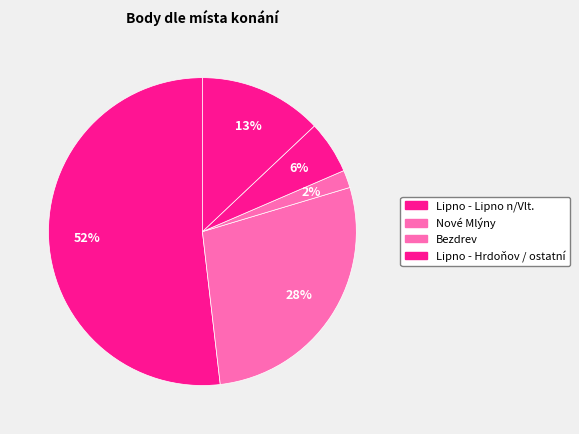

How many slices are in this pie chart?

5